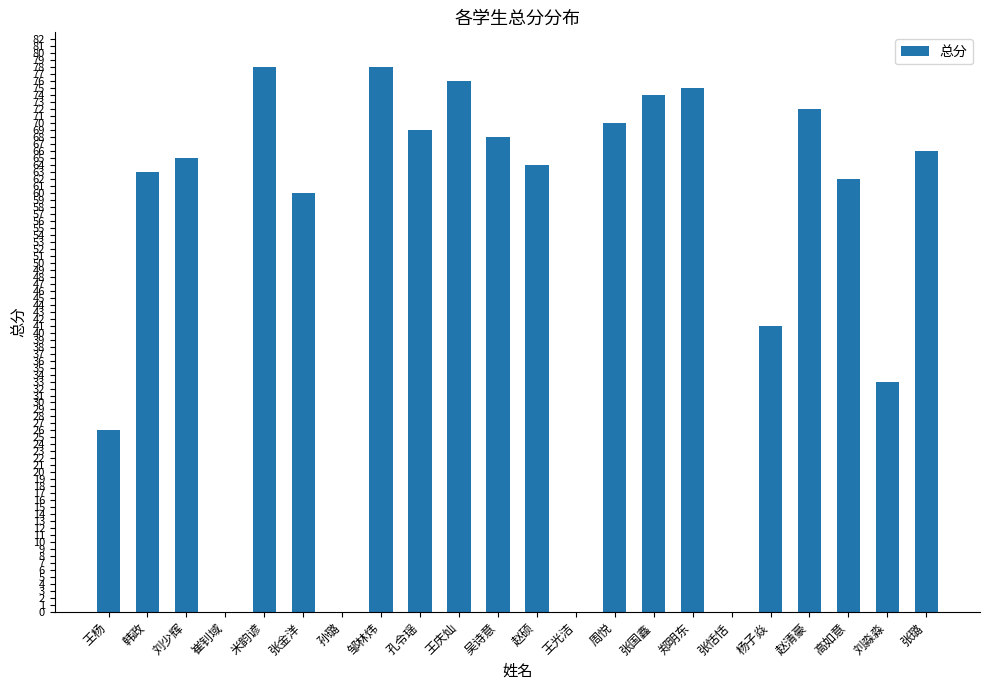

The value at 张金洋 is 20. True or false?

False